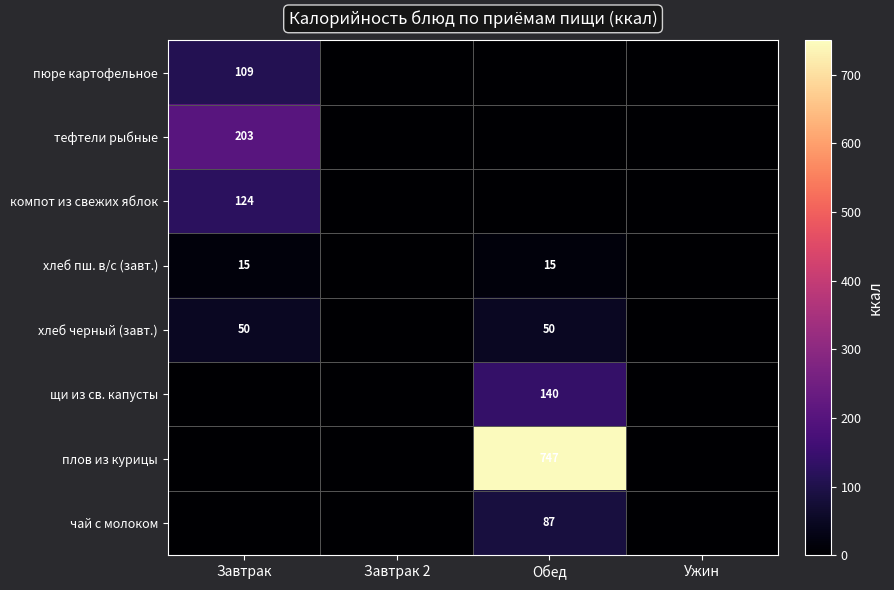

Is it true that плов из курицы equals 747 at Обед?

True